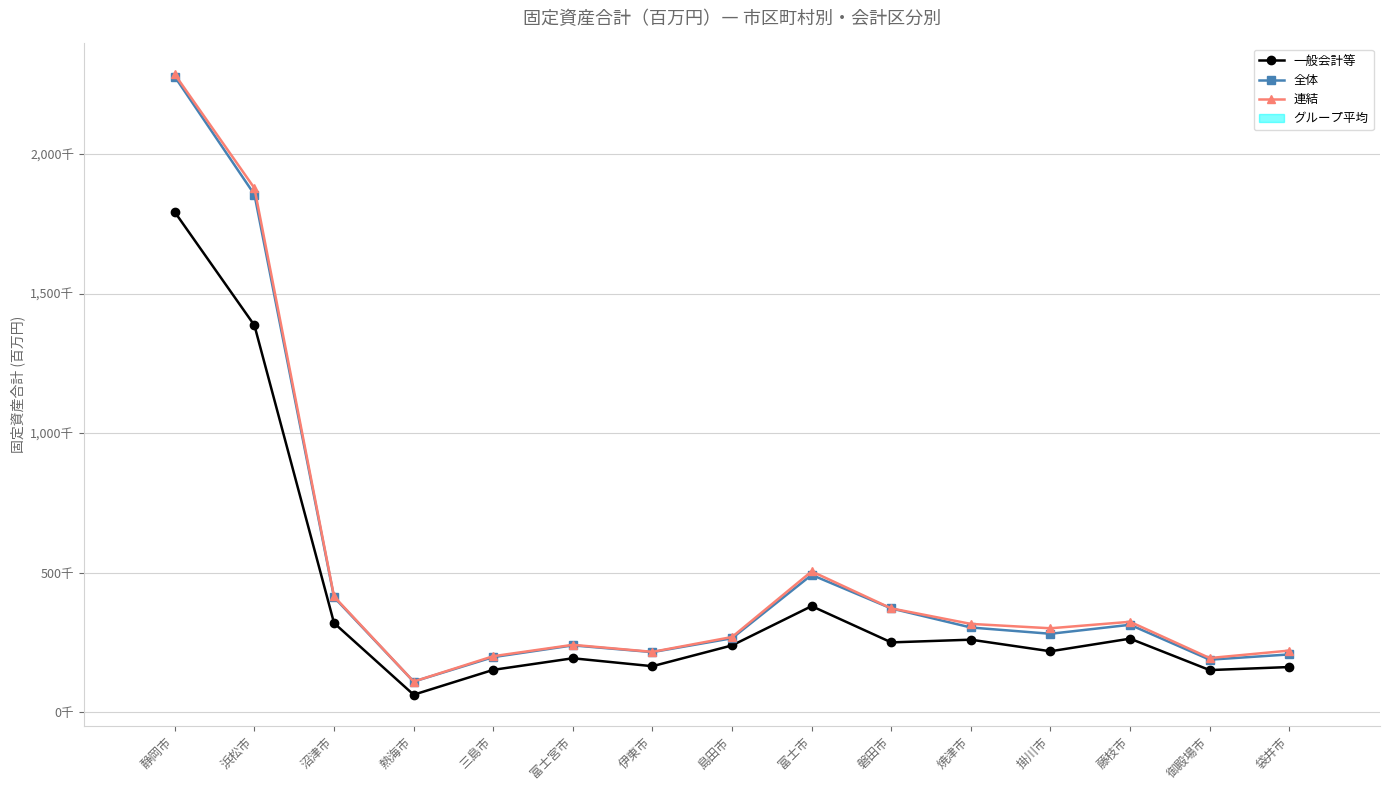

Rank the series by their maximum value, from highest to lowest.

連結, 全体, 一般会計等